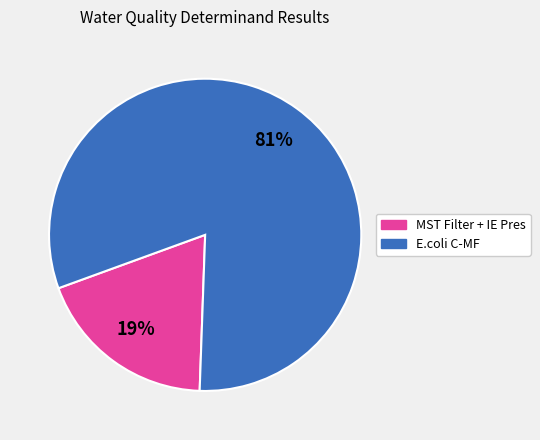

To the nearest percent, what is the difference between the largest and smallest slice percentages?

62%